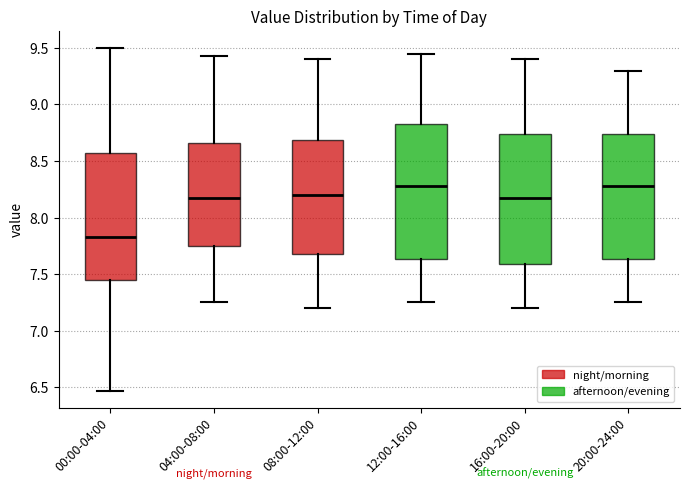

Reading left to right, read every box against the y-axis: the position of its median line, the range the box covers, and the ends of its whiskers. The values are not printed on the chart, so give them approximately, as read against the axis.

00:00-04:00: median 7.85, box 7.45 to 8.55, whiskers 6.45 to 9.50
04:00-08:00: median 8.20, box 7.75 to 8.65, whiskers 7.25 to 9.45
08:00-12:00: median 8.20, box 7.70 to 8.70, whiskers 7.20 to 9.40
12:00-16:00: median 8.30, box 7.65 to 8.85, whiskers 7.25 to 9.45
16:00-20:00: median 8.20, box 7.60 to 8.75, whiskers 7.20 to 9.40
20:00-24:00: median 8.30, box 7.65 to 8.75, whiskers 7.25 to 9.30